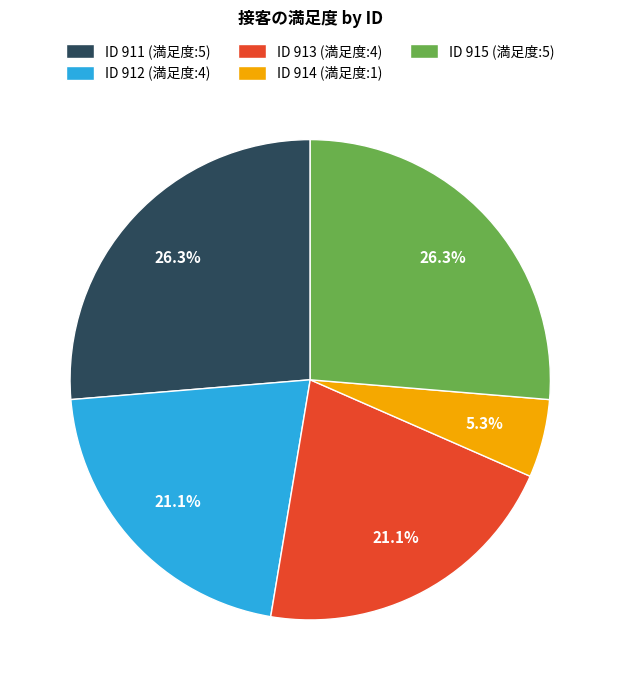

Does any single category account for the majority?

No